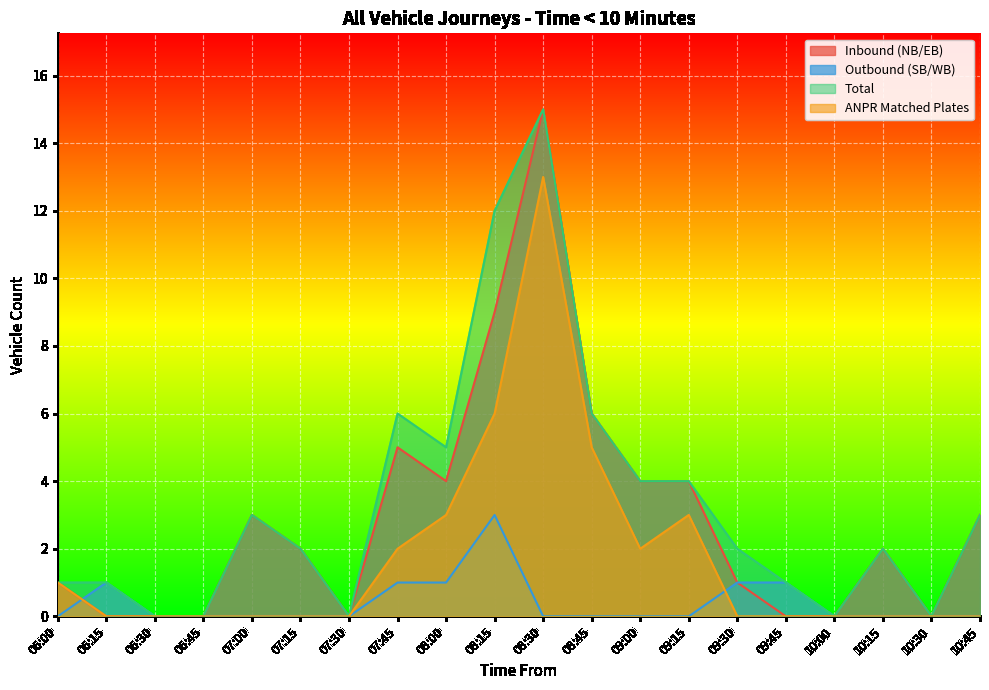

How many lines are shown in the chart?

4